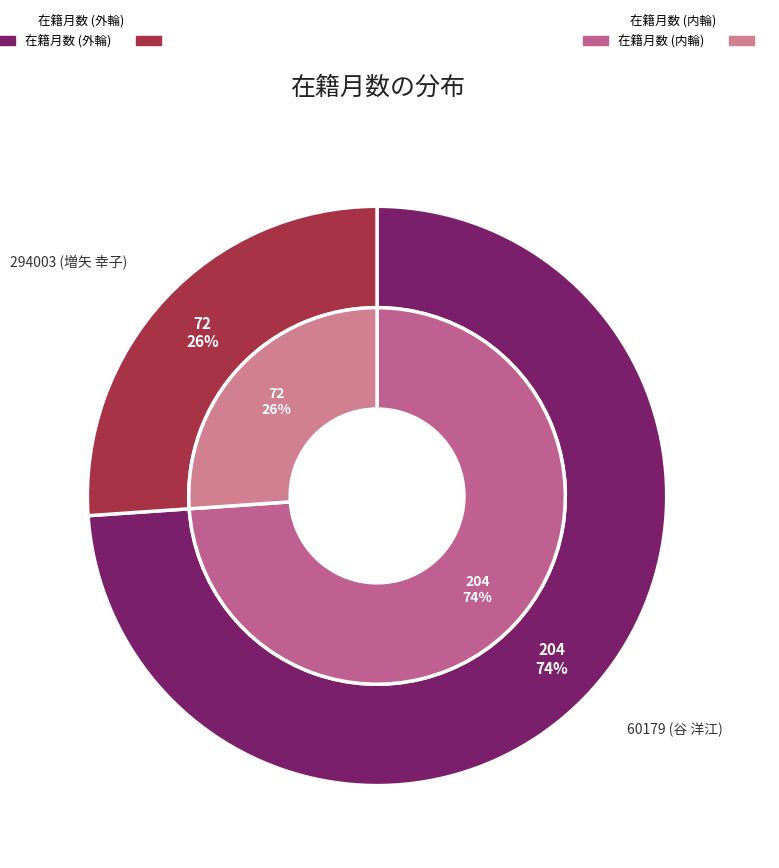

How much of the chart is everything except 294003 (増矢 幸子)?

73.9%